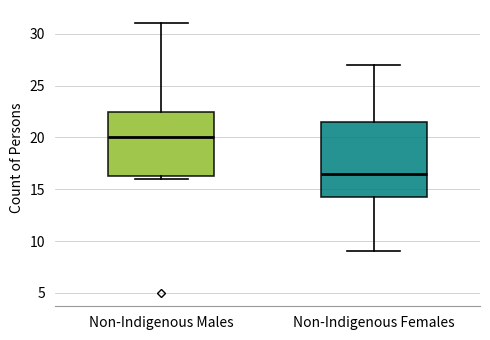

Reading left to right, read every box against the y-axis: the position of its median line, the range the box covers, and the ends of its whiskers. The values are not printed on the chart, so give them approximately, as read against the axis.

Non-Indigenous Males: median 20.0, box 16.5 to 22.5, whiskers 16.0 to 31.0
Non-Indigenous Females: median 16.5, box 14.5 to 21.5, whiskers 9.0 to 27.0